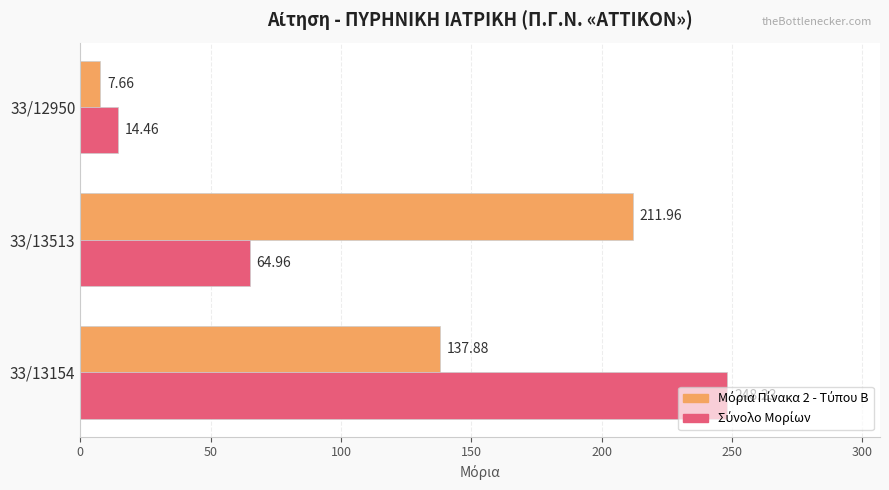

What is the total value across all series at 33/12950?

22.1